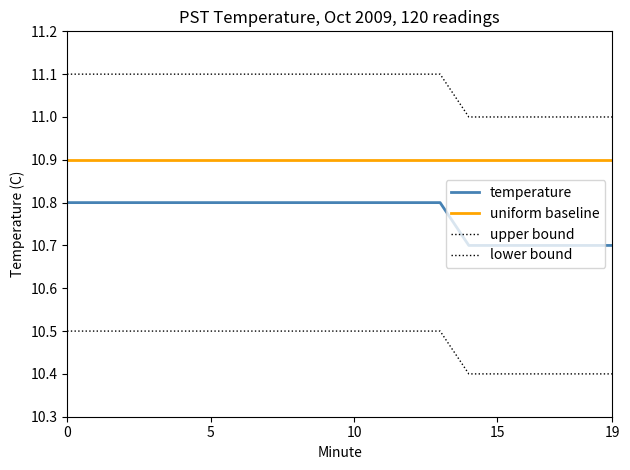

True or false: temperature and upper bound intersect in this chart.

False